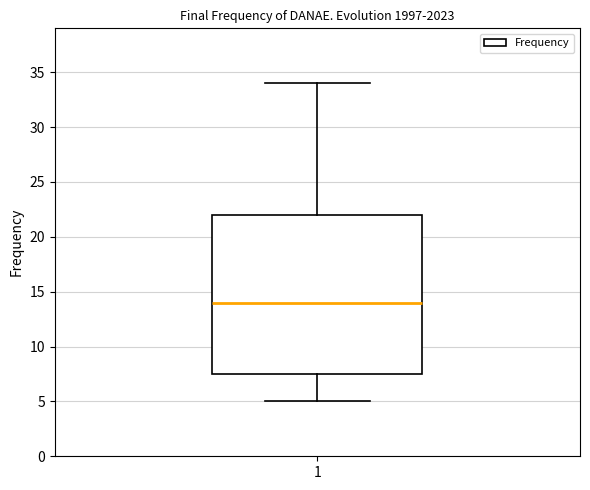

Read this box plot against the y-axis: the position of the median line, the range covered by the box, and the ends of both whiskers. The values are not printed on the chart, so give them approximately, as read against the axis.

median 14.0, box 7.5 to 22.0, whiskers 5.0 to 34.0